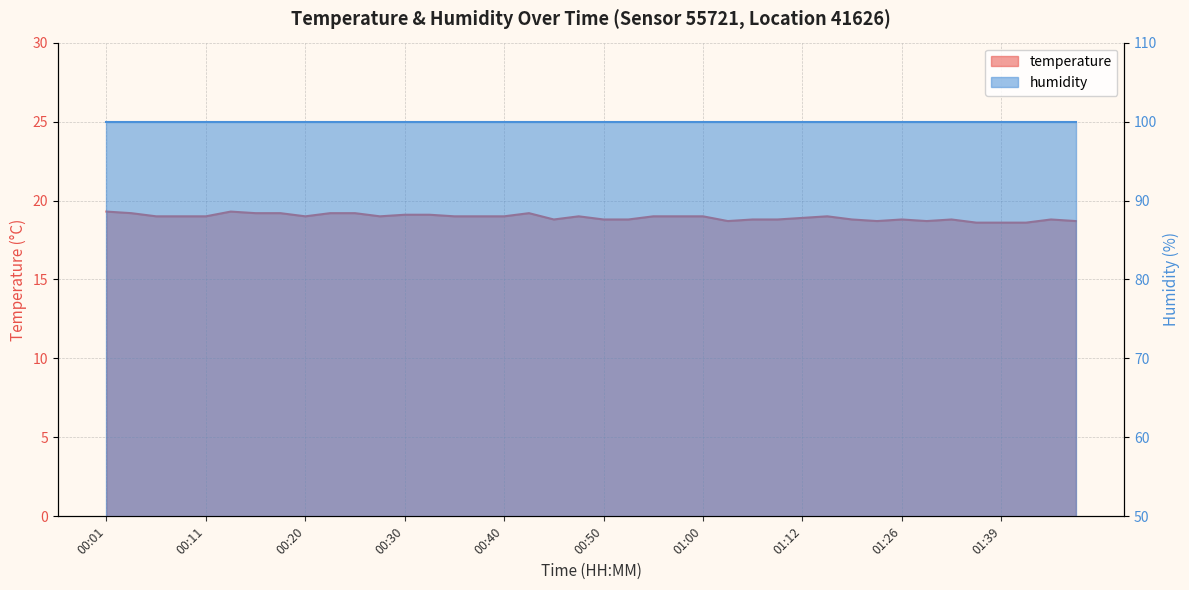

What is the change in value from 00:25 to 00:37?

-0.2